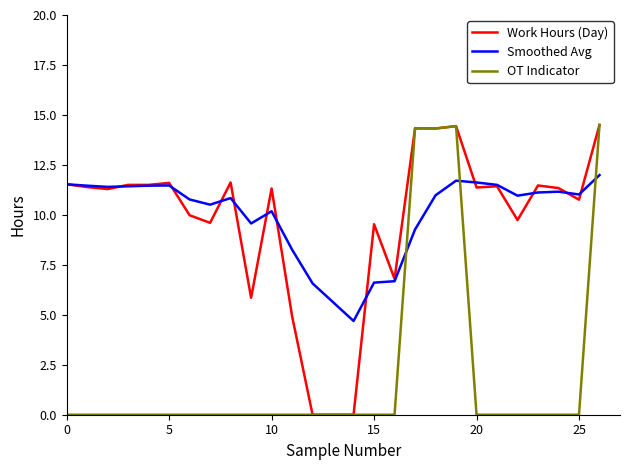

What is the greatest value displayed?

14.5